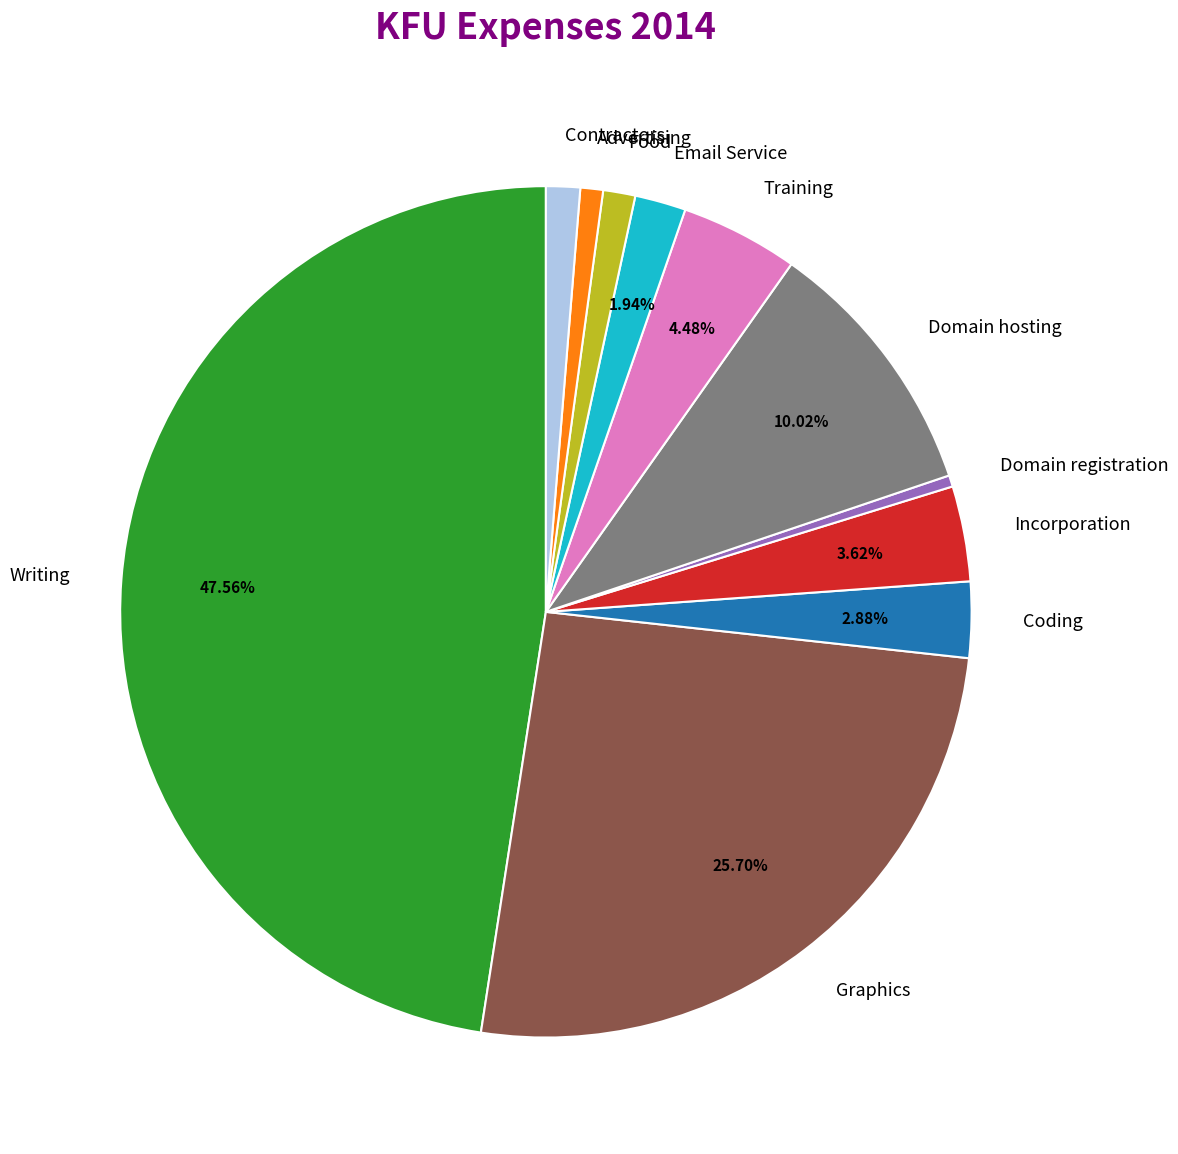

To the nearest percent, what percentage of the pie is Coding?

3%